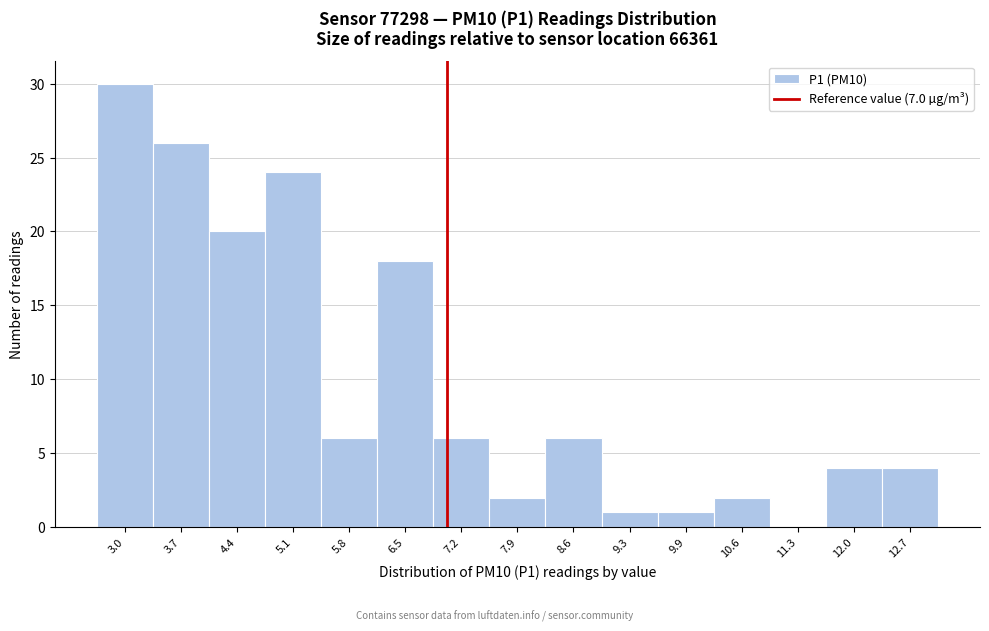

Reading left to right, list every bar in this chart as the range it spans on the x-axis followed by its height. Neither the bar edges nor the heights are printed on the chart, so give them approximately, as read against the axes.

2.7 to 3.4: 30
3.4 to 4.1: 26
4.1 to 4.8: 20
4.8 to 5.4: 24
5.4 to 6.1: 6
6.1 to 6.8: 18
6.8 to 7.5: 6
7.5 to 8.2: 2
8.2 to 8.9: 6
8.9 to 9.6: 1
9.6 to 10.3: 1
10.3 to 11.0: 2
11.0 to 11.7: 0
11.7 to 12.4: 4
12.4 to 13.1: 4